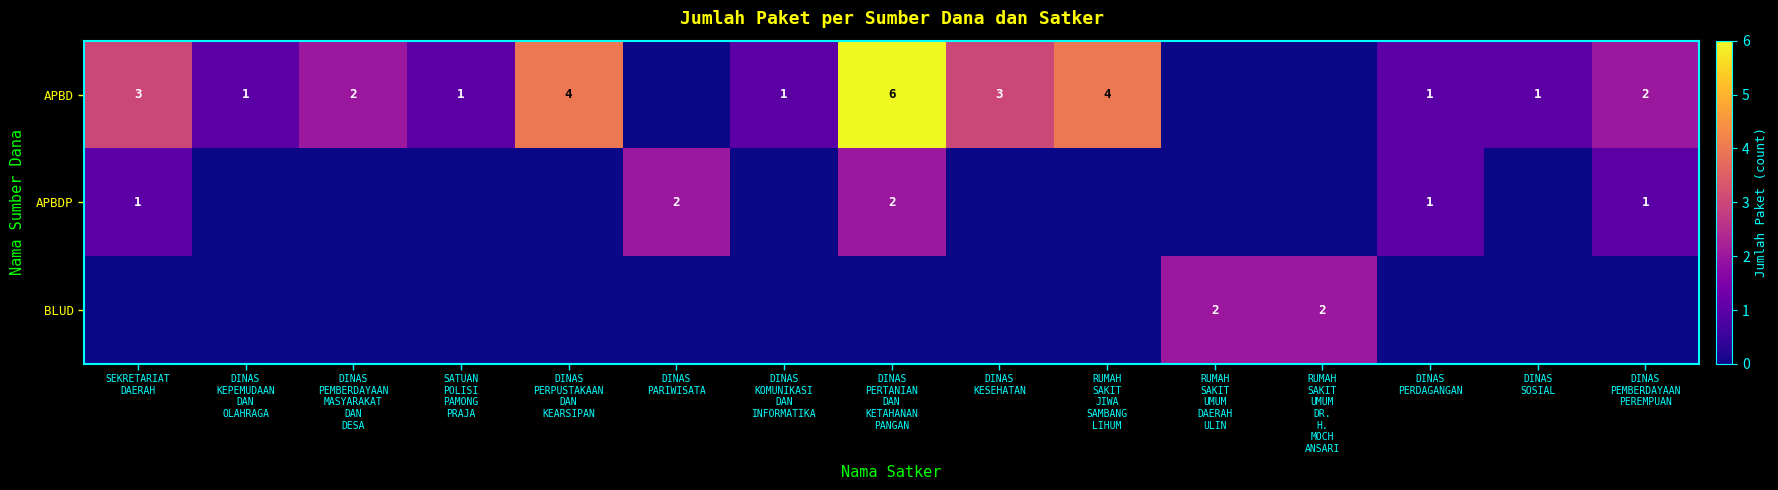

At which category does the chart reach its minimum across all series?

DINAS
PARIWISATA